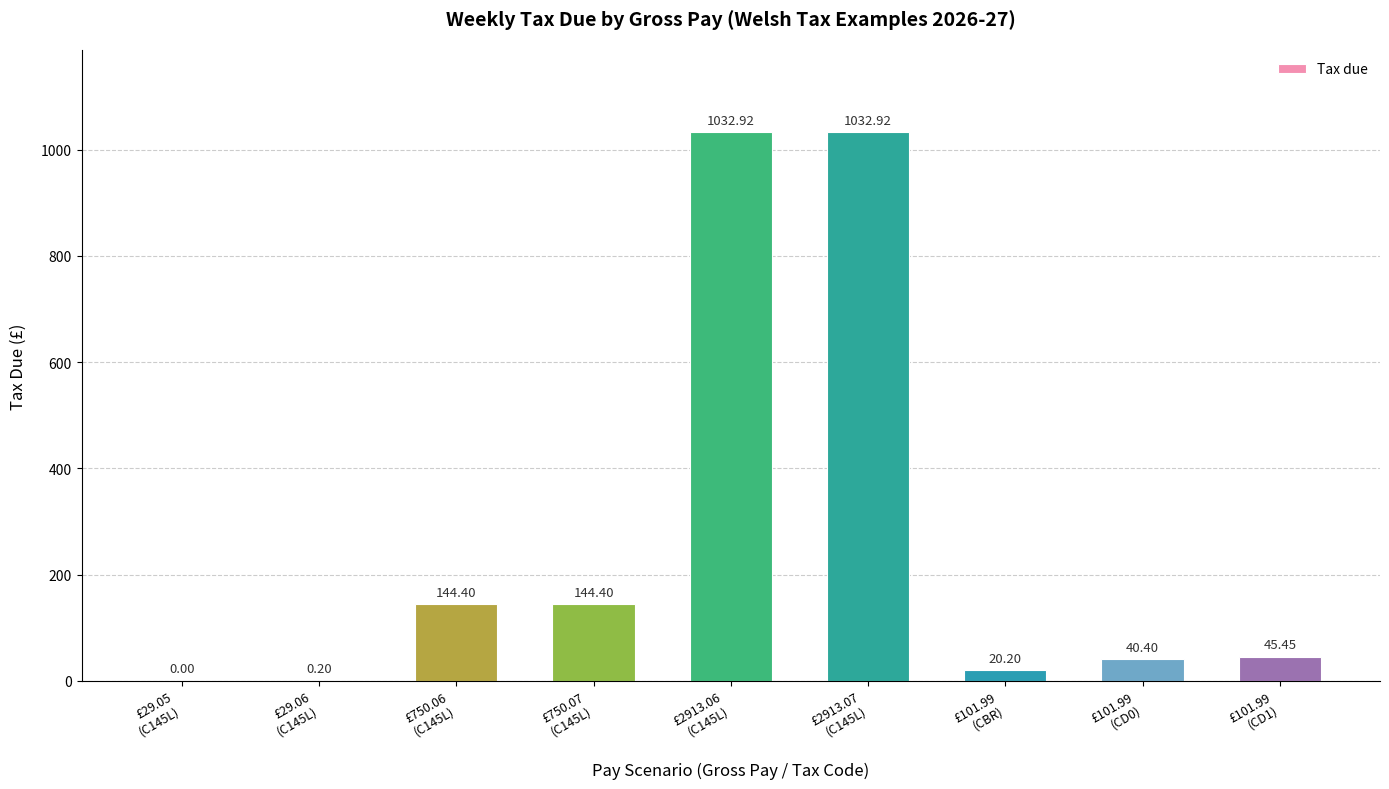

What is the difference between the values at £750.07
(C145L) and £101.99
(CD0)?

104.0